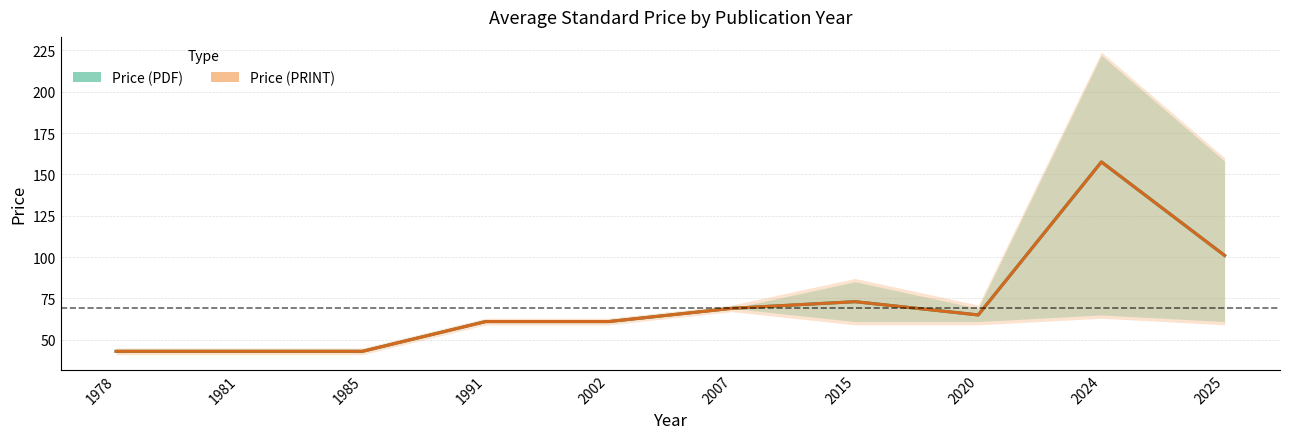

What is the minimum value for Price (PDF)?

43.0